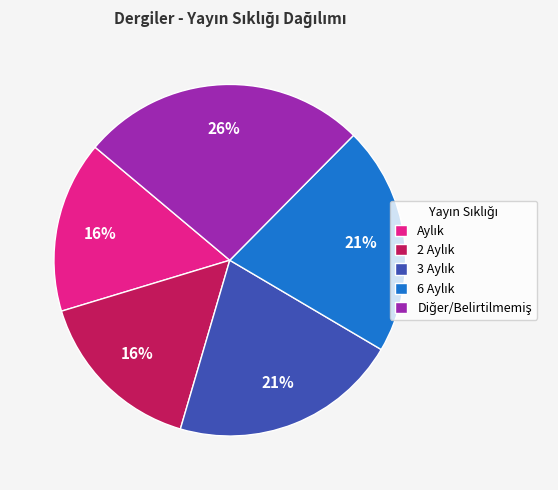

To the nearest percent, what is the average slice percentage?

20%